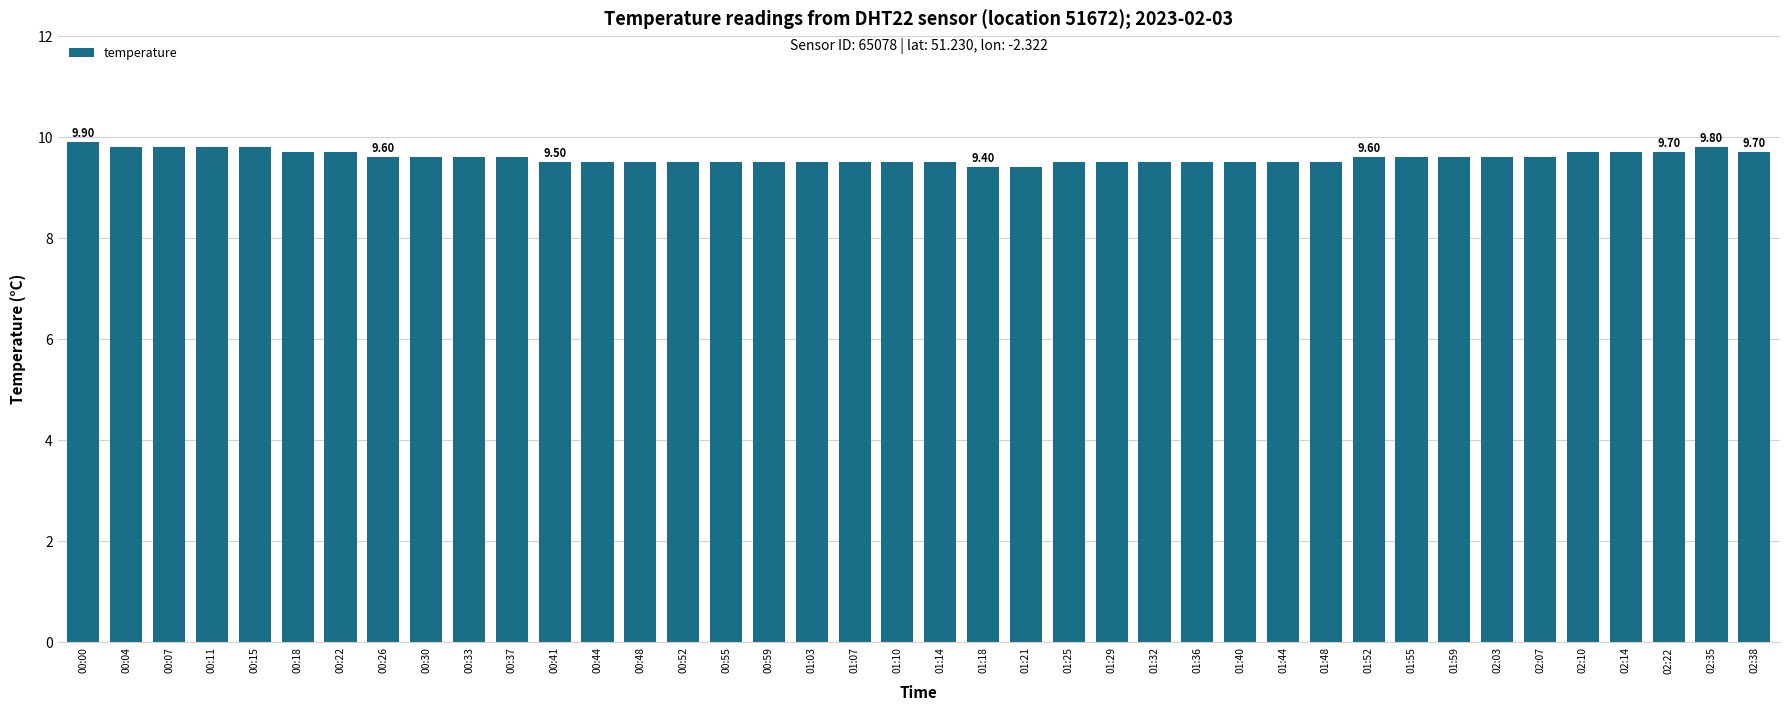

What is the sum of all values?

383.8